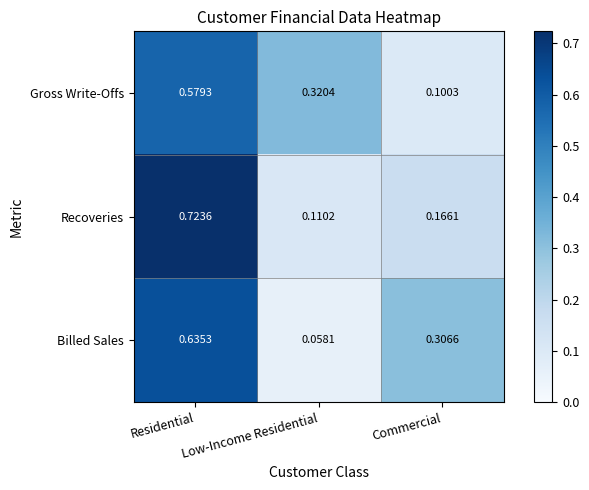

Rank the series at Residential from lowest to highest value.

Gross Write-Offs, Billed Sales, Recoveries